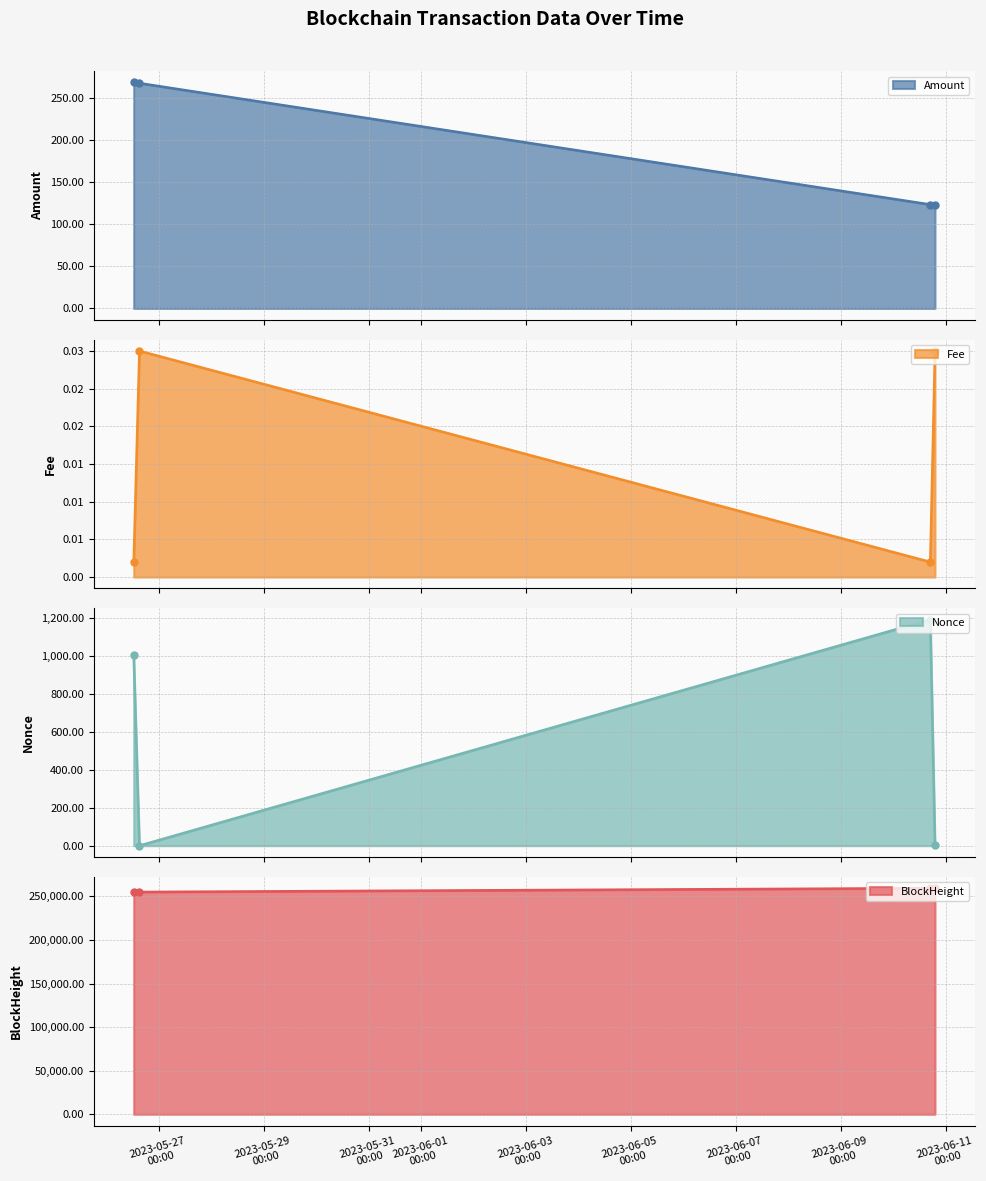

Where does the Amount series first go above 267?

2023-05-26 12:21:00